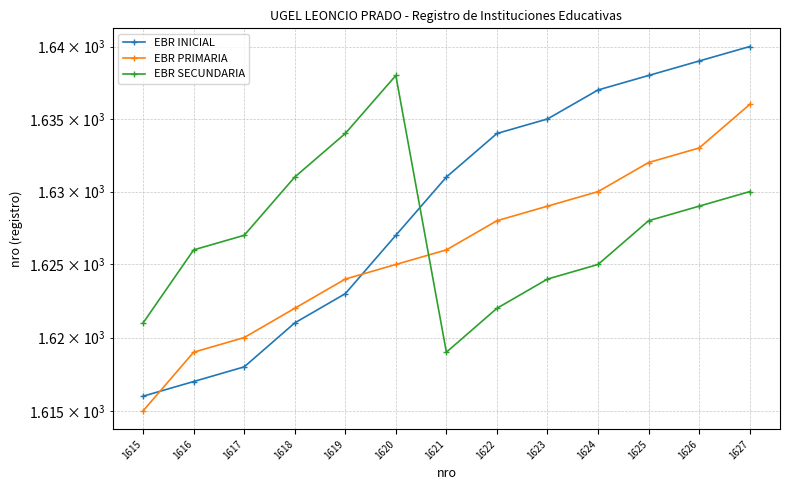

What is the value of the EBR INICIAL point at the 10th from the left?

1637